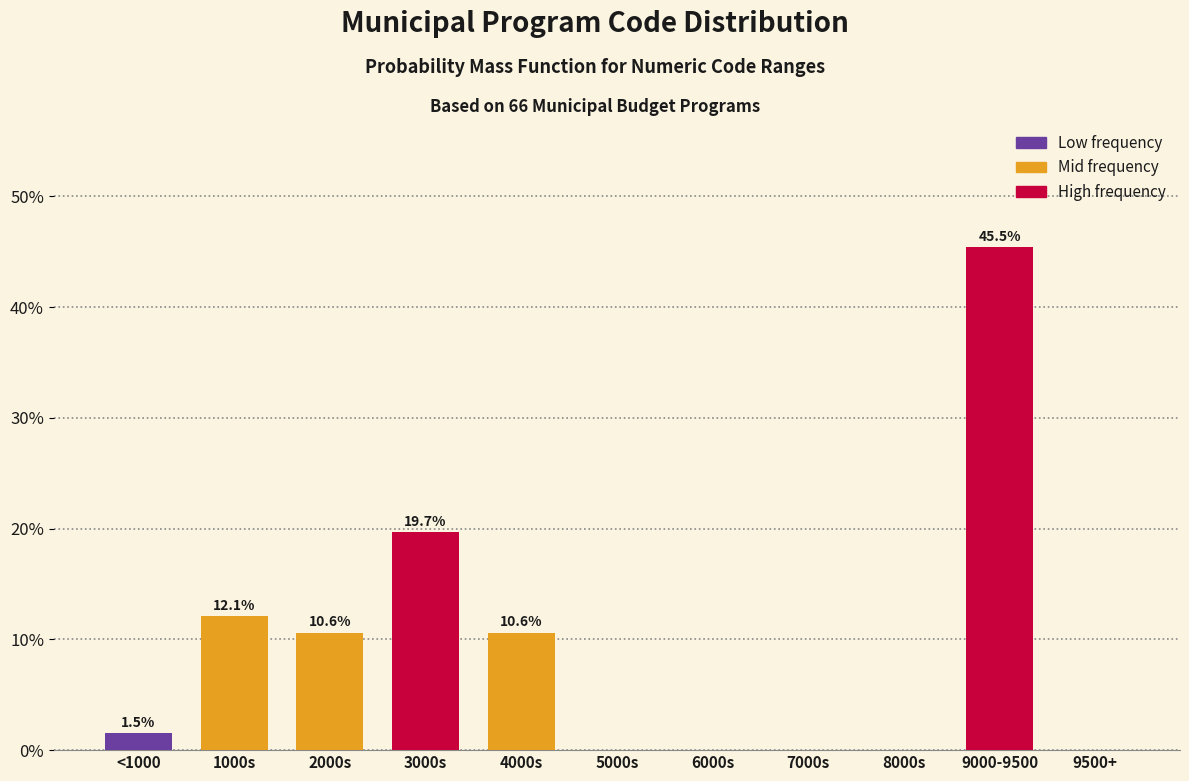

Reading right to left, list all the values displayed in this chart.

9500+=0.0	9000-9500=45.5	8000s=0.0	7000s=0.0	6000s=0.0	5000s=0.0	4000s=10.6	3000s=19.7	2000s=10.6	1000s=12.1	<1000=1.5